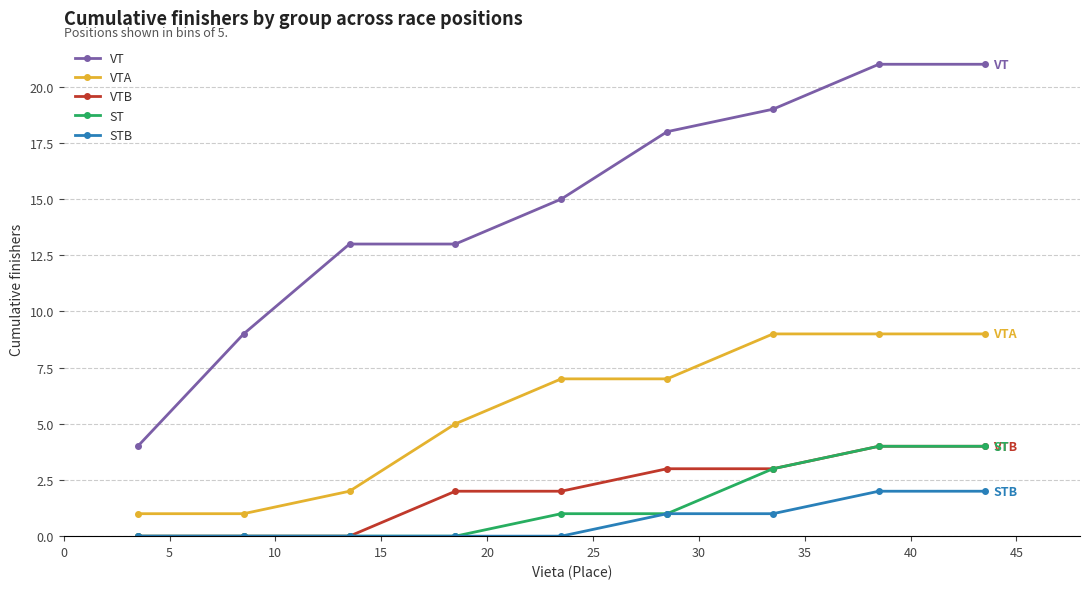

Which series has the largest range (max minus min)?

VT